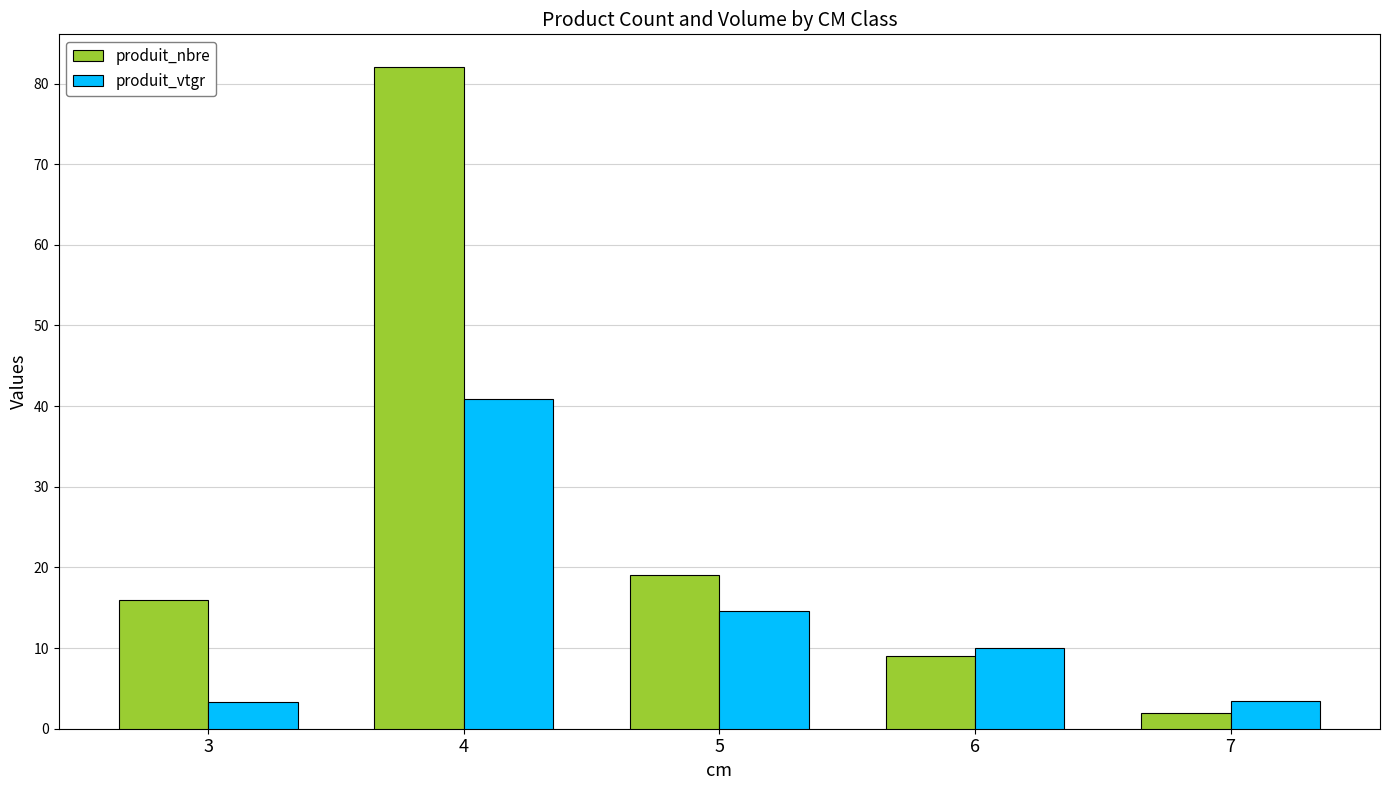

Between 4 and 6, which series saw the biggest shift?

produit_nbre